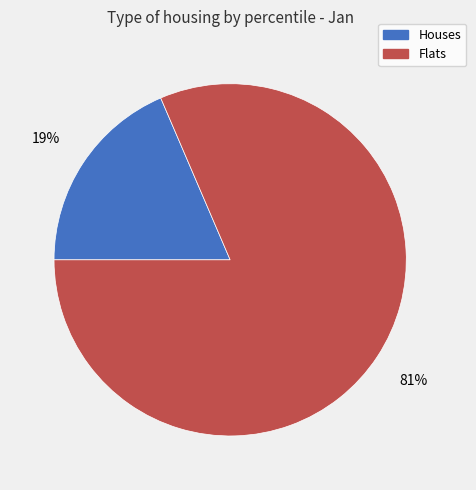

Rank the categories by value from highest to lowest.

Flats, Houses